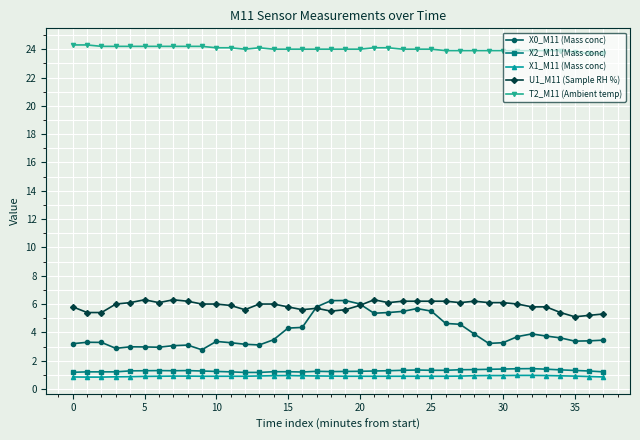

True or false: X1_M11 (Mass conc) and T2_M11 (Ambient temp) intersect in this chart.

False